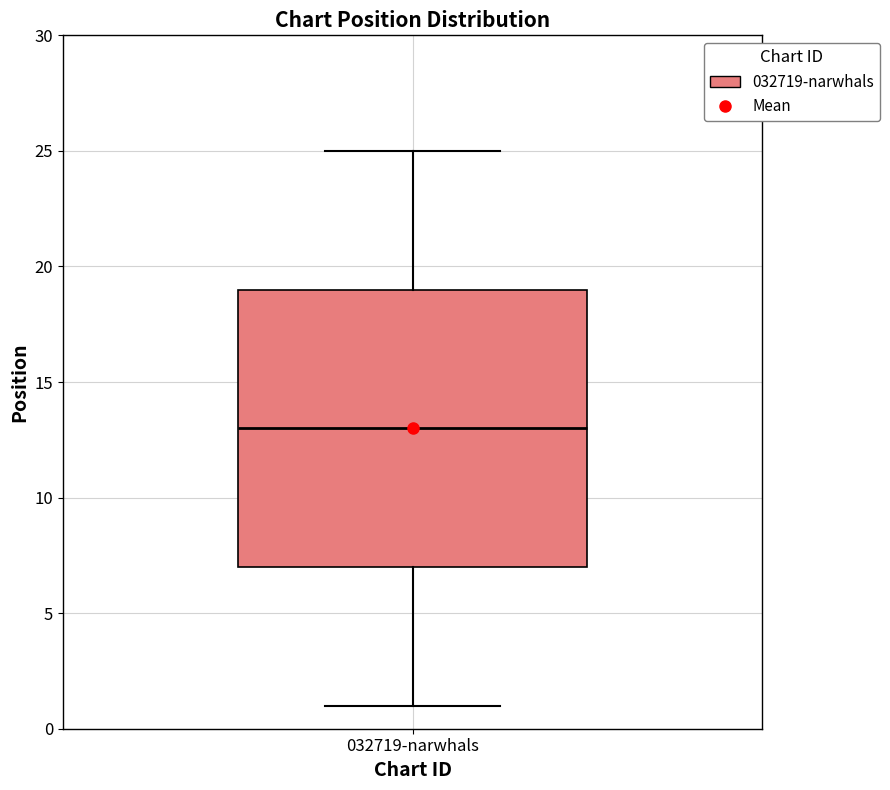

Transcribe this box plot: give where the median line is, the range the box spans, and where the two whiskers end, as read against the y-axis. The values are not printed on the chart, so give them approximately, as read against the axis.

median 13, box 7 to 19, whiskers 1 to 25